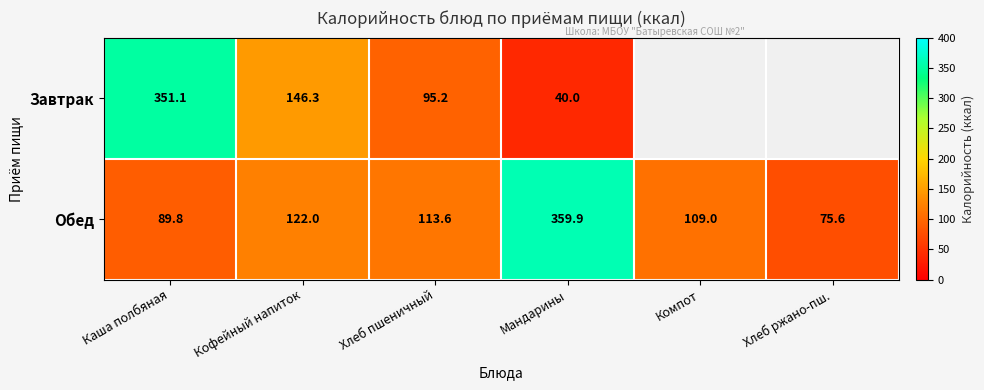

What is the sum of the Обед values at Хлеб пшеничный and Кофейный напиток?

235.6